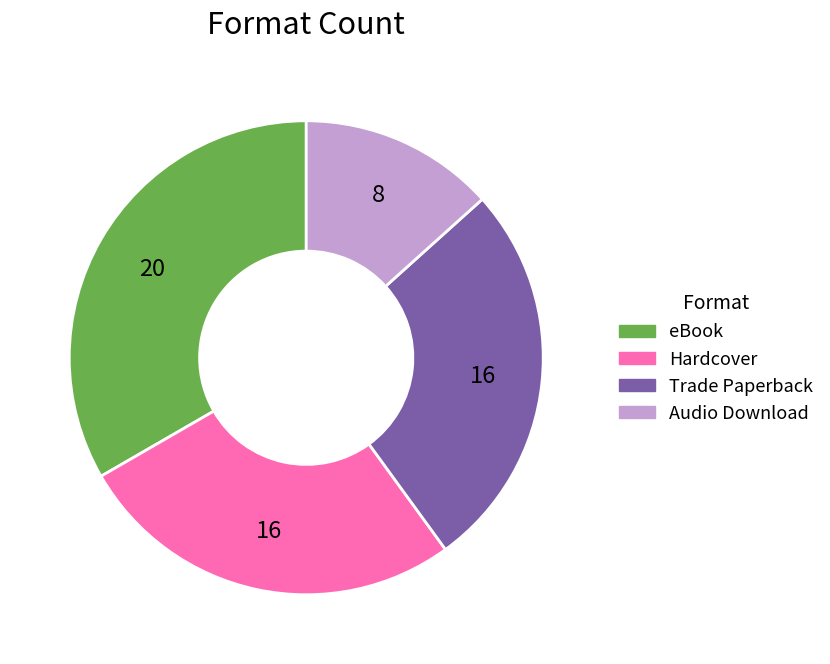

What is the smallest slice in the pie chart?

Audio Download